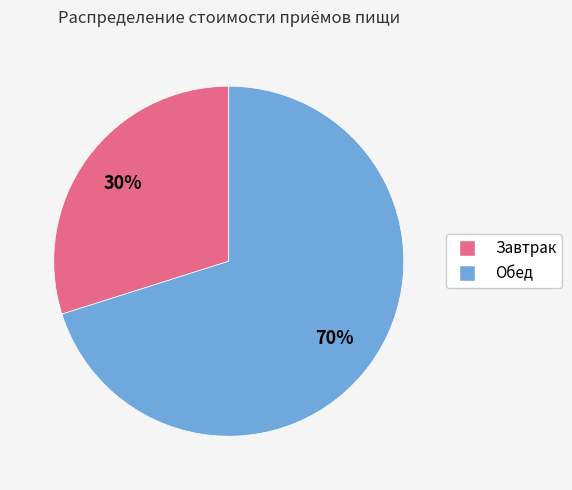

Rank the categories by value from highest to lowest.

Обед, Завтрак